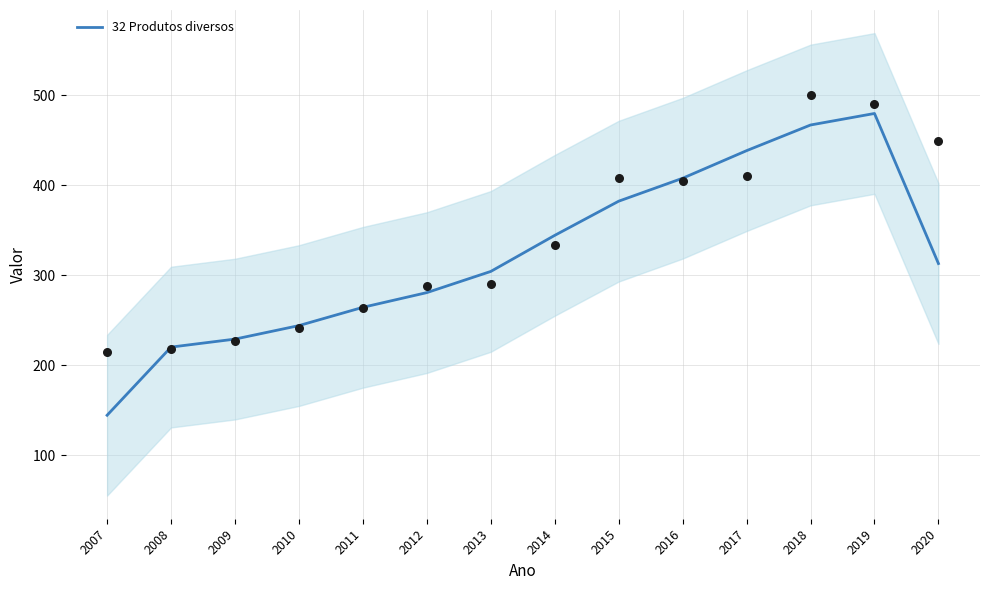

What is the change in value from 2010 to 2017?

+194.4